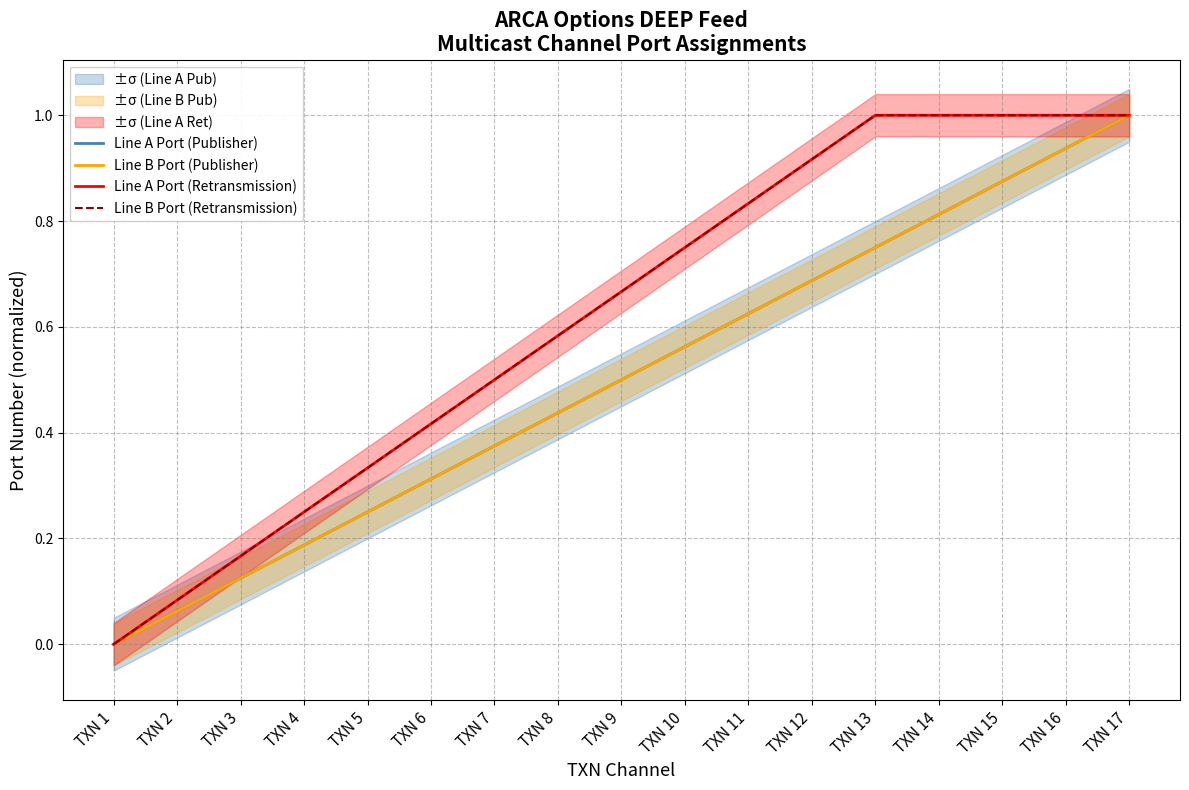

What is the total value across all series at TXN 16?

3.9